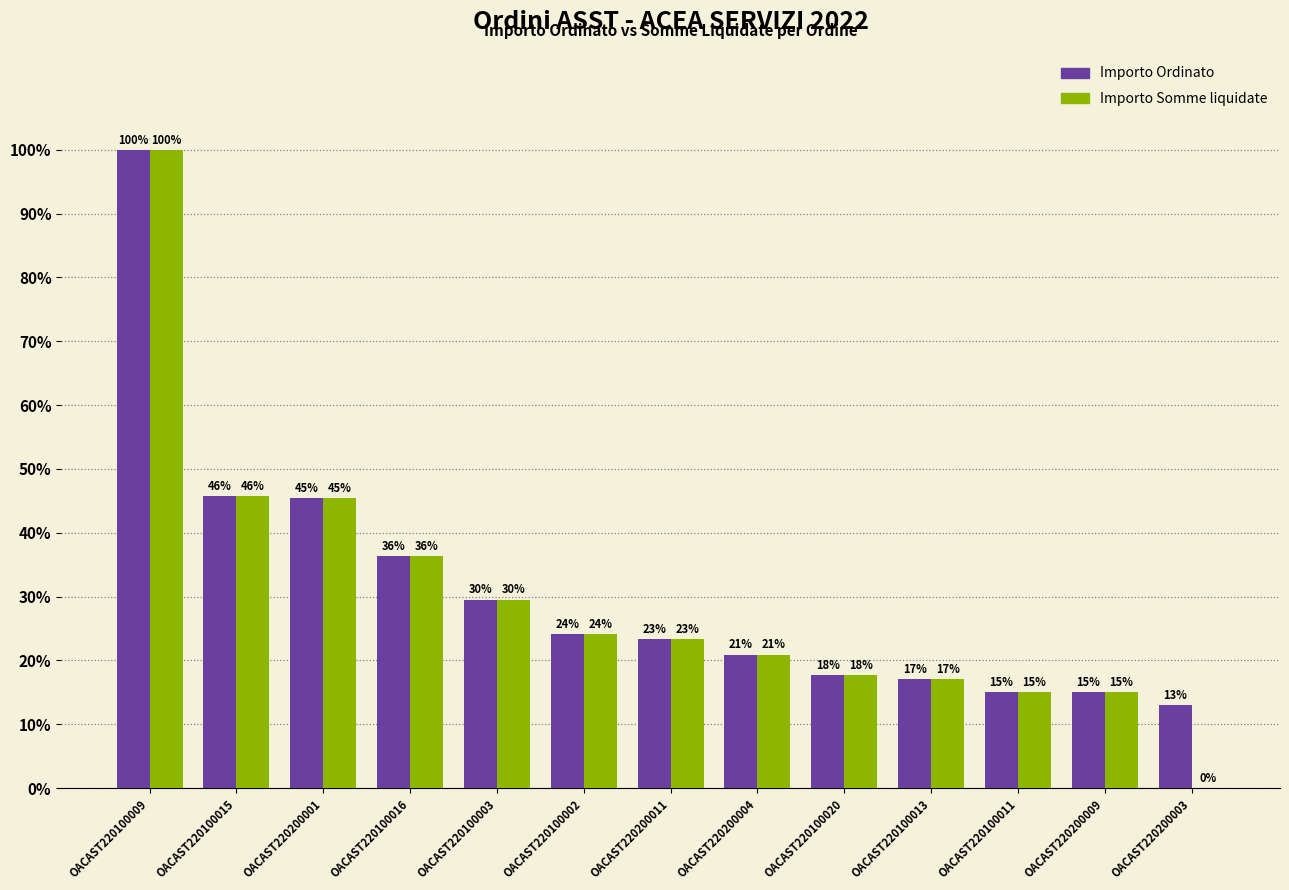

What is the approximate value of Importo Ordinato at OACAST220100013?

17.0